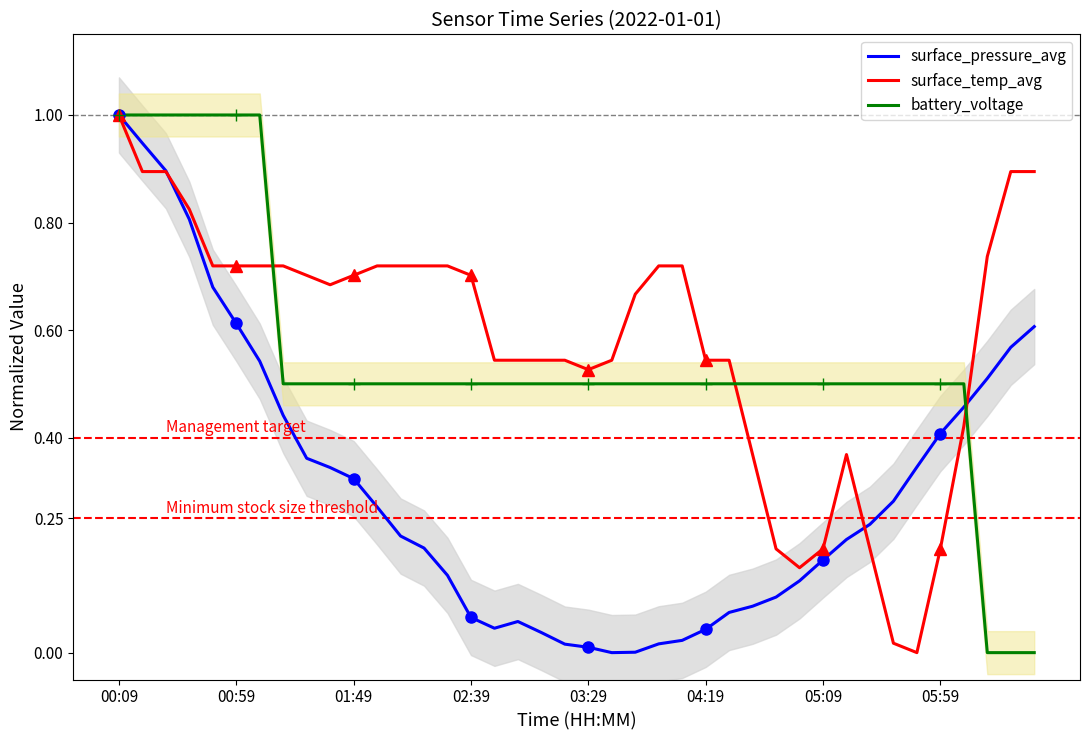

Is it true that surface_temp_avg equals 0.9 at 39?

True